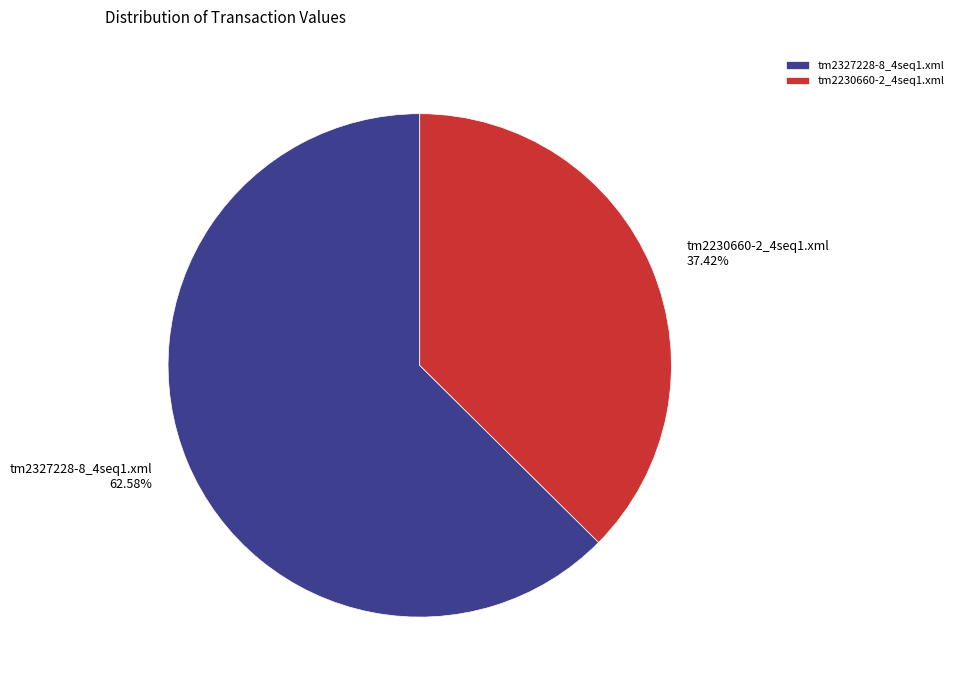

Which category has the biggest portion of the pie?

tm2327228-8_4seq1.xml